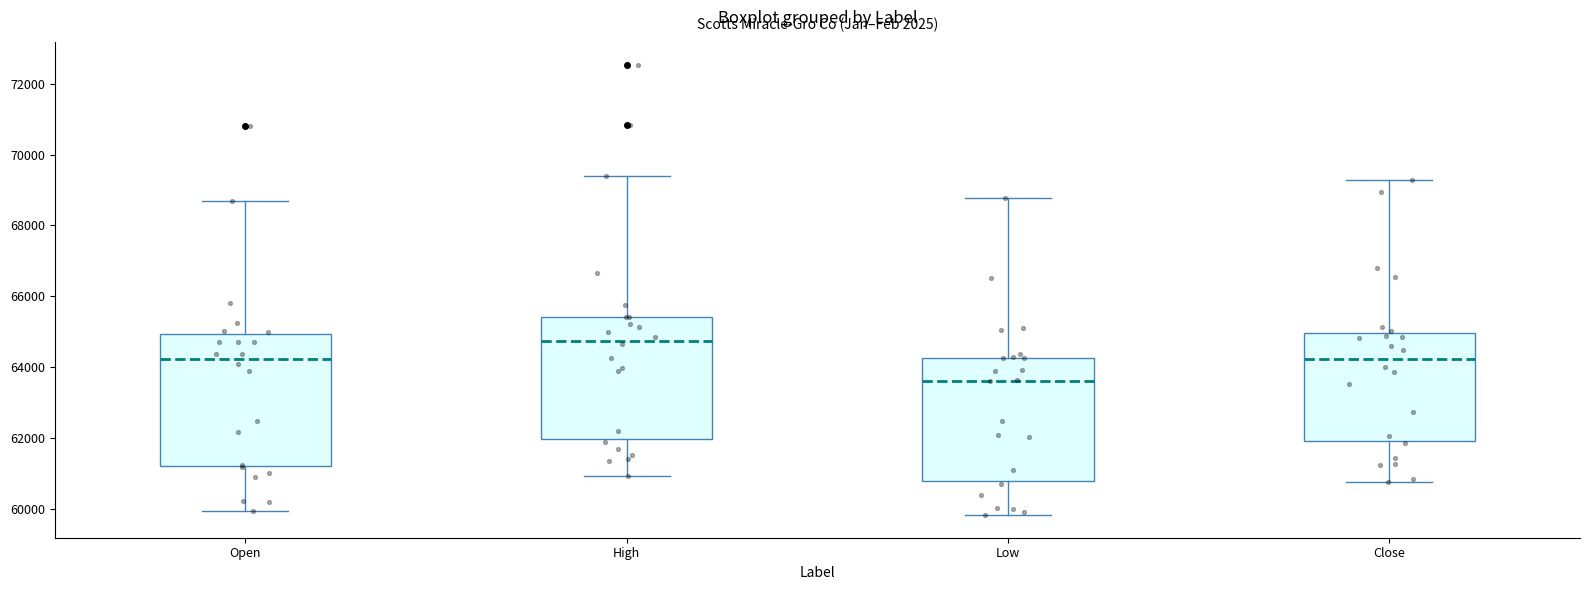

Which box's median line is the highest?

High